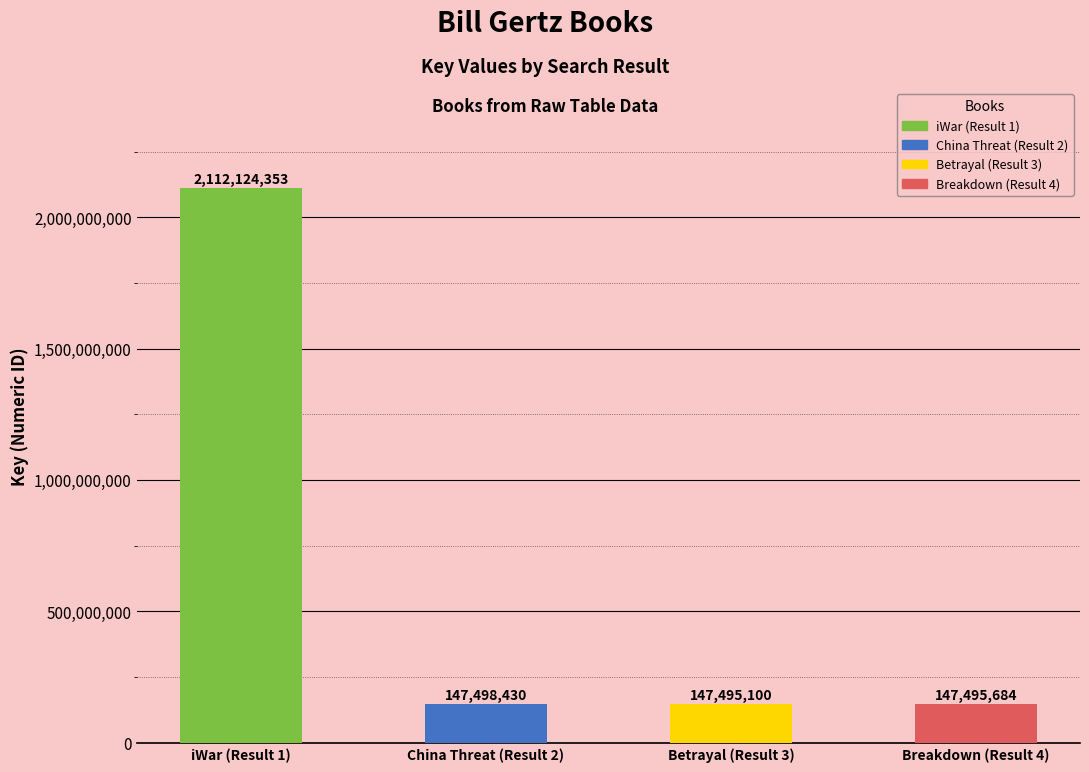

How many values are below 147498430?

2